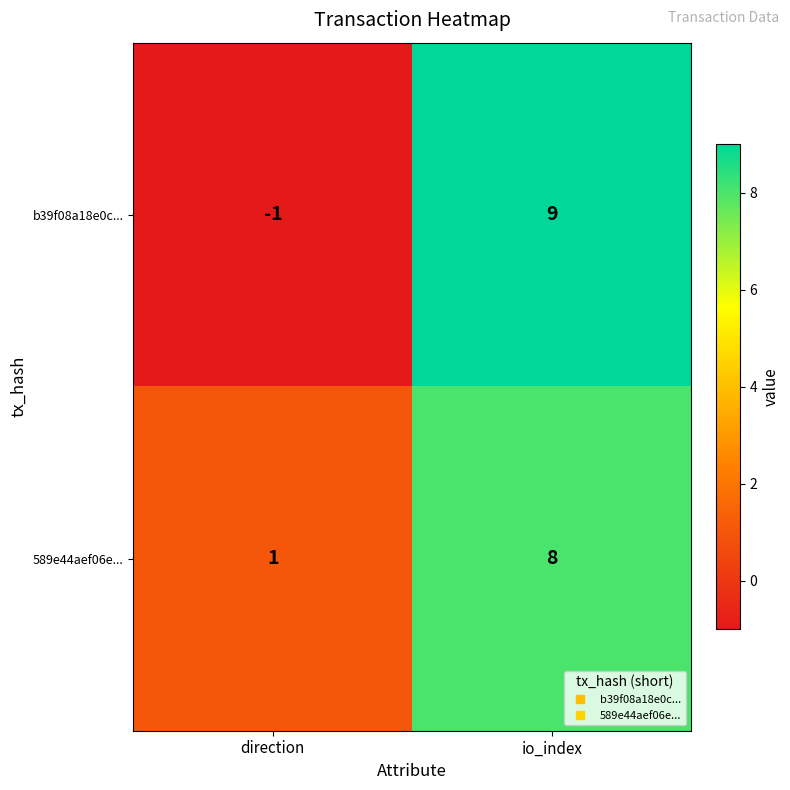

Is it true that b39f08a18e0c... equals 9 at io_index?

True